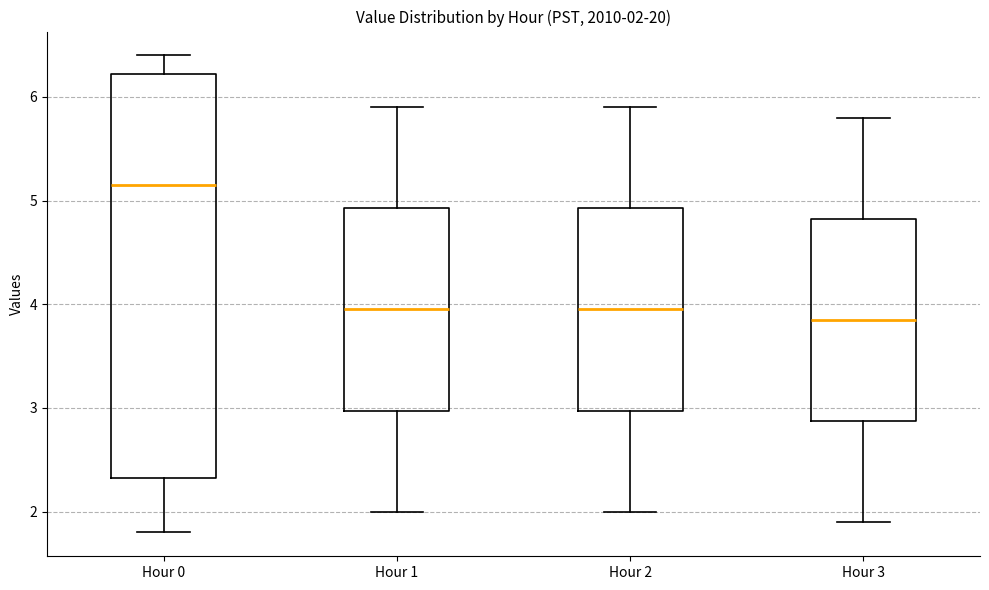

Which box's median line is the highest?

Hour 0